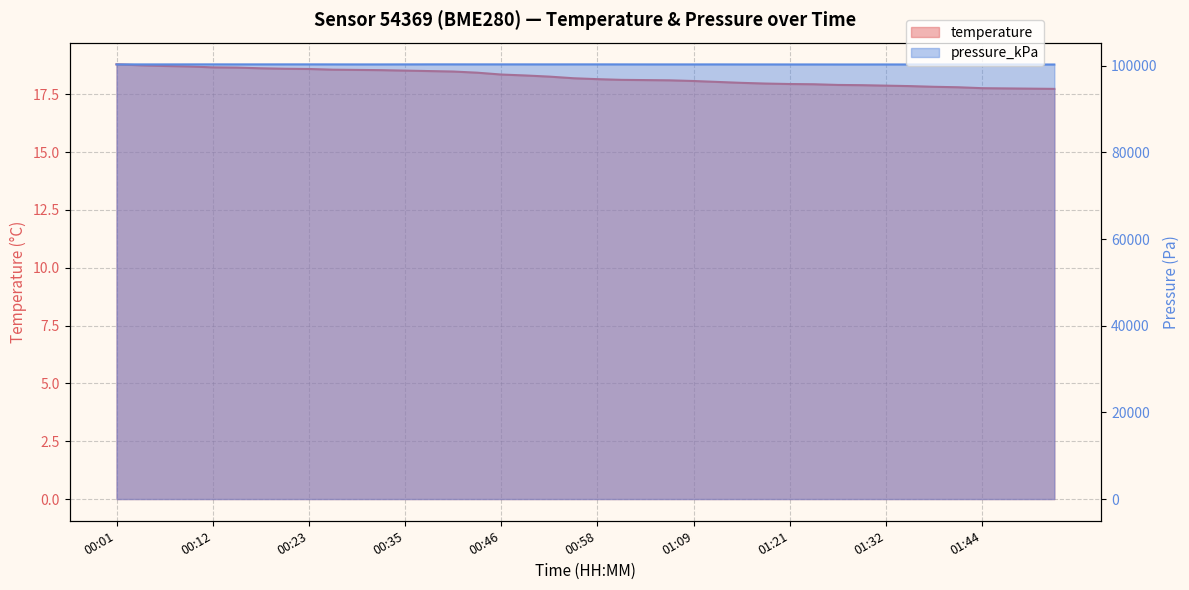

What is the sum of all temperature values?

729.3